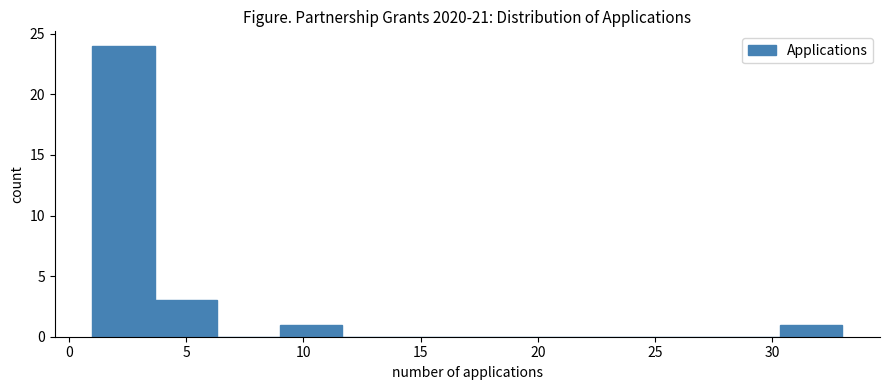

Reading left to right, list every bar in this chart as the range it spans on the x-axis followed by its height. Neither the bar edges nor the heights are printed on the chart, so give them approximately, as read against the axes.

1.0 to 3.5: 24
3.5 to 6.5: 3
6.5 to 9.0: 0
9.0 to 11.5: 1
11.5 to 14.5: 0
14.5 to 17.0: 0
17.0 to 19.5: 0
19.5 to 22.5: 0
22.5 to 25.0: 0
25.0 to 27.5: 0
27.5 to 30.5: 0
30.5 to 33.0: 1